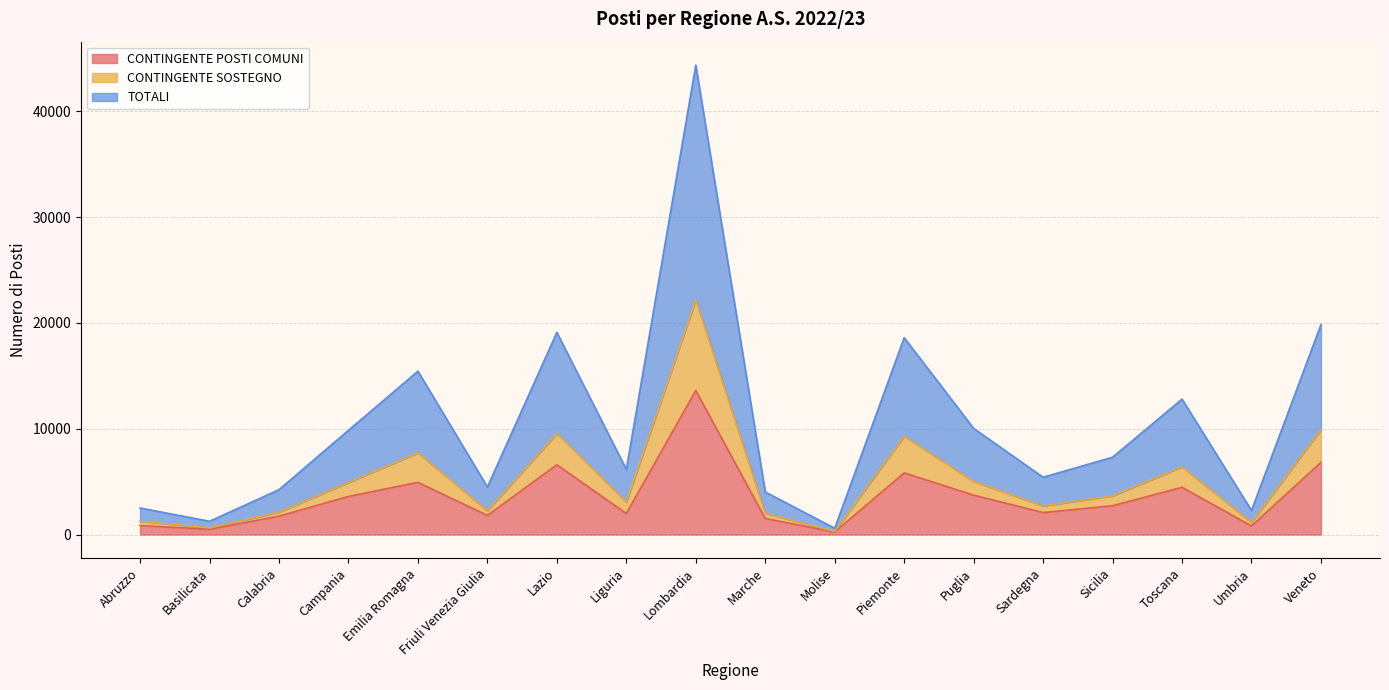

The value of TOTALI at Lazio is 27348. True or false?

False